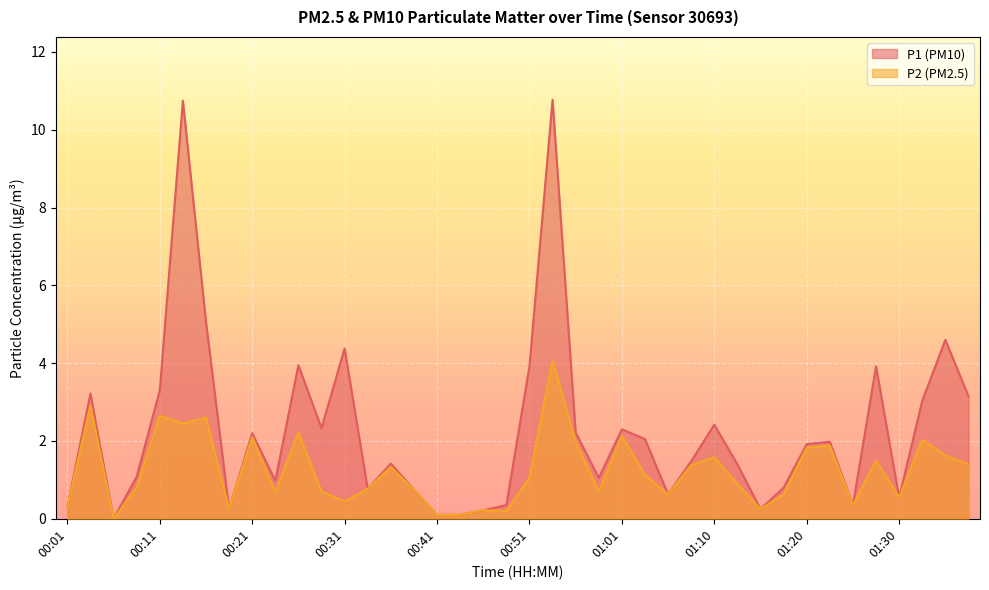

Rank the series by their maximum value, from lowest to highest.

P2 (PM2.5) line, P1 (PM10) line